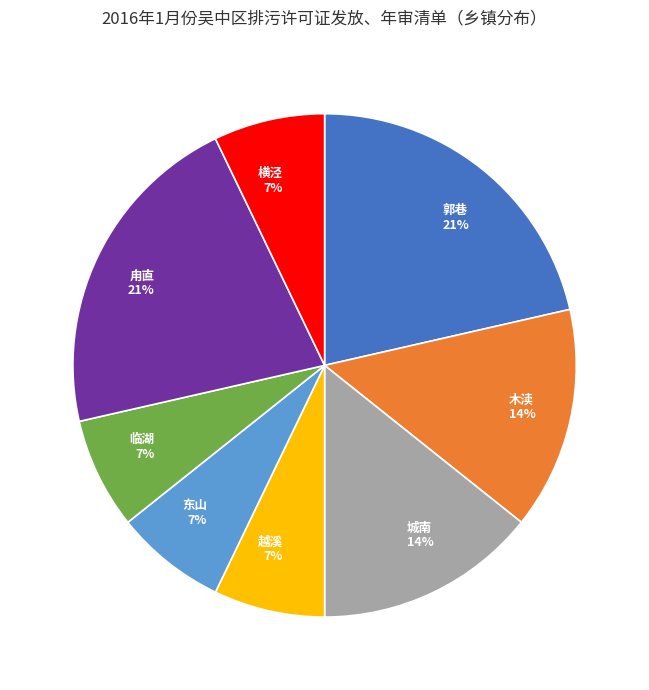

To the nearest percent, what portion does 甪直 represent?

21%